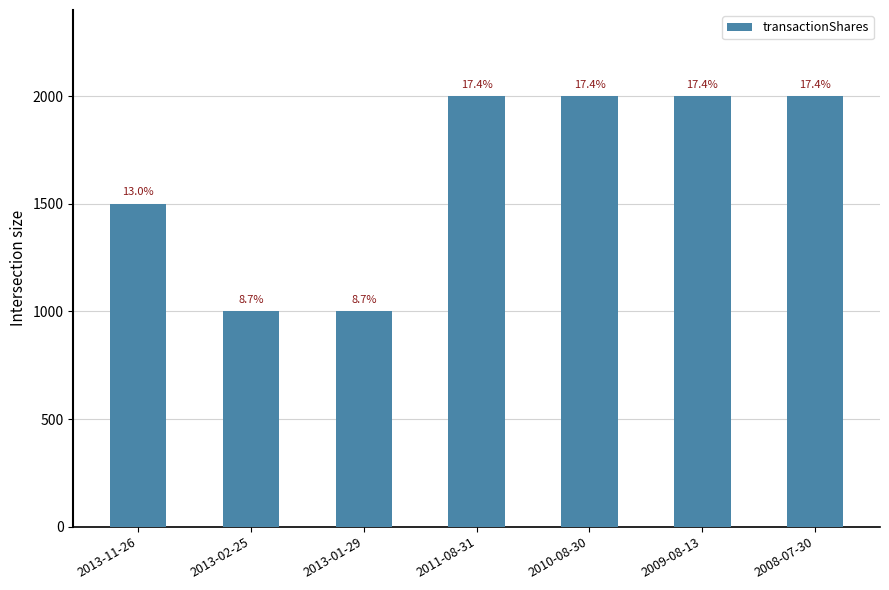

List the labels in order of value, largest first.

2011-08-31, 2010-08-30, 2009-08-13, 2008-07-30, 2013-11-26, 2013-02-25, 2013-01-29